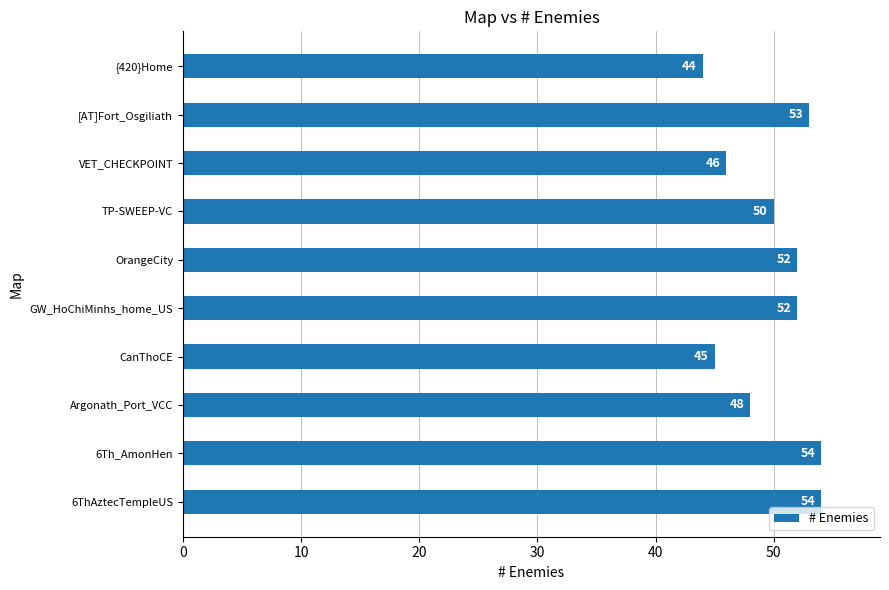

What is the sum of all values?

498